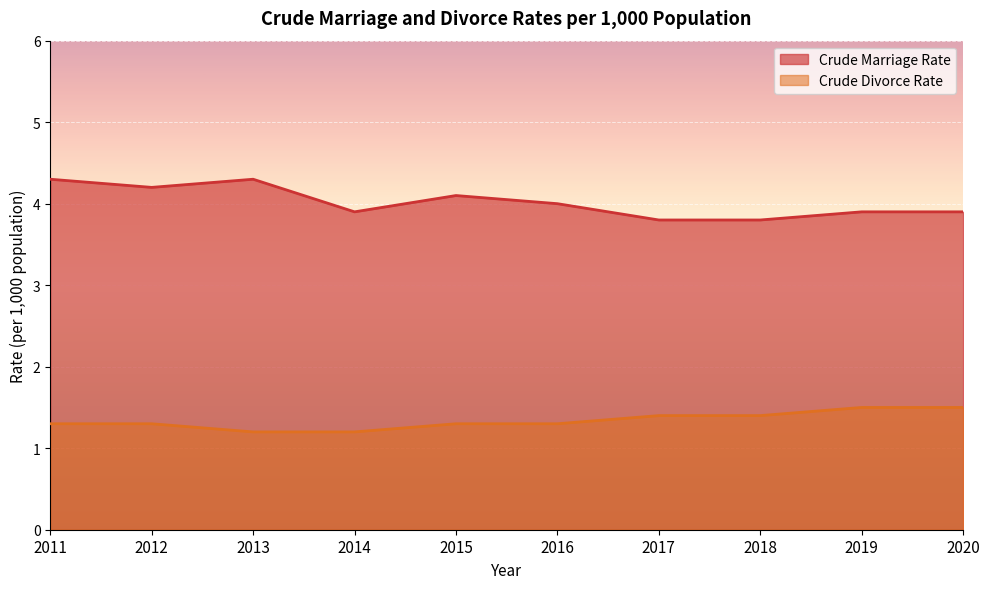

True or false: Crude Marriage Rate and Crude Divorce Rate cross at least once.

False